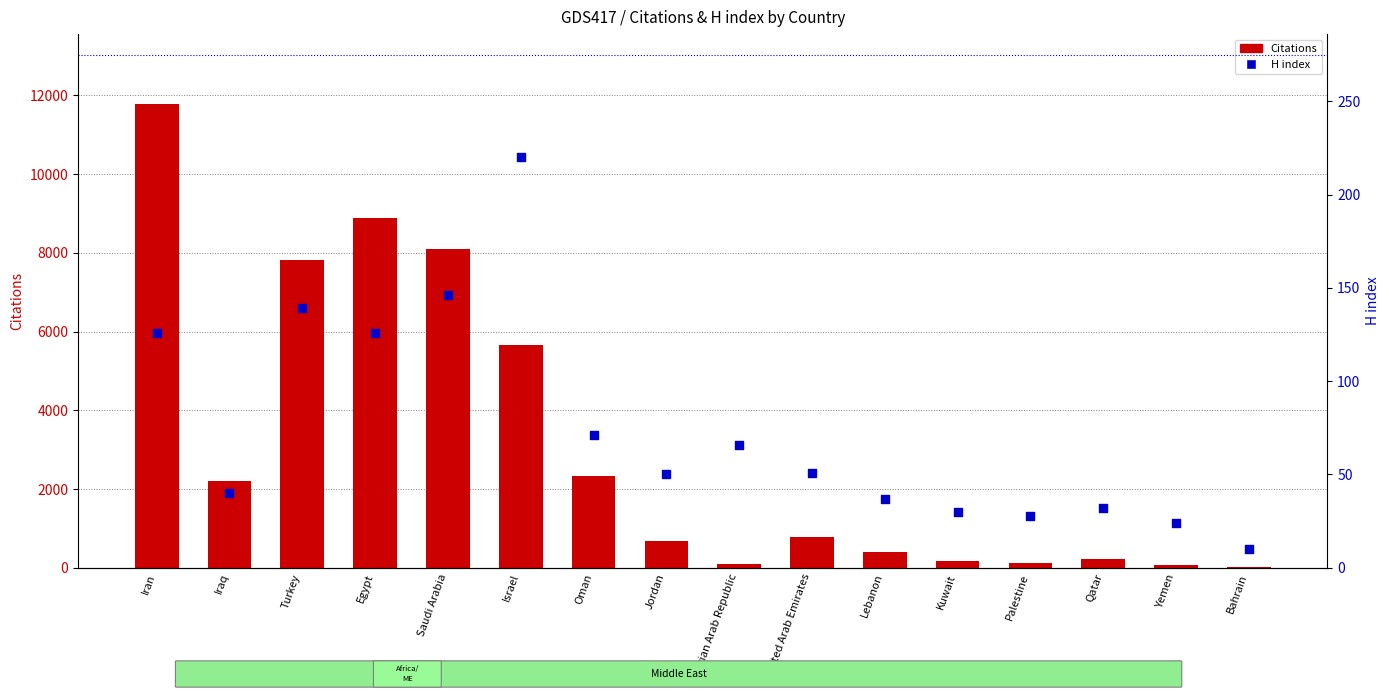

At which category is the sum across all series the highest?

Iran